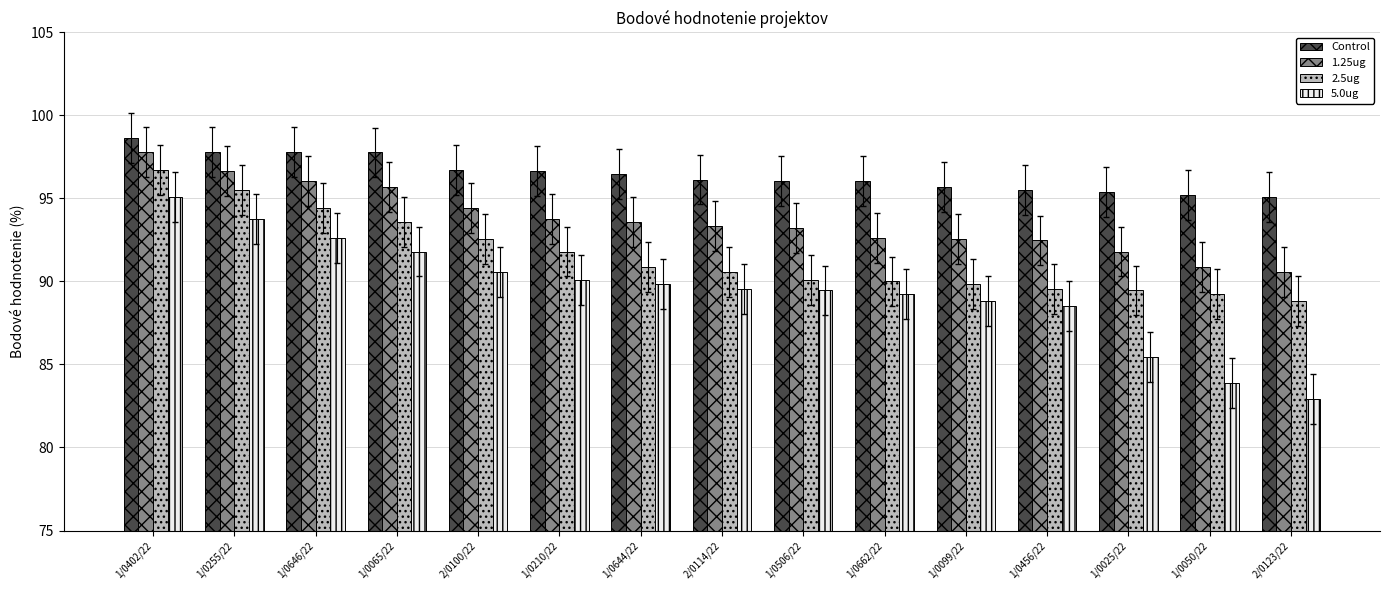

Which series has the widest spread of values?

5.0ug